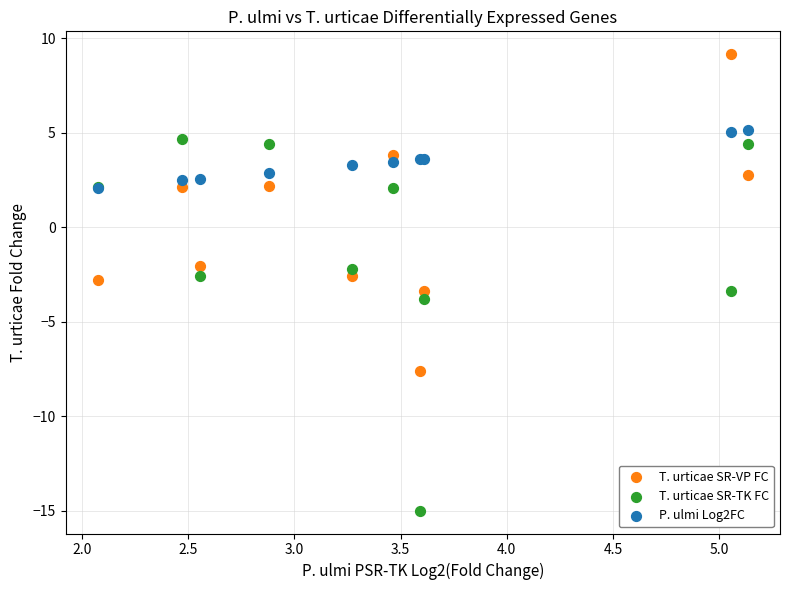

In the T. urticae SR-TK FC series, what Y value is closest to -5?

-3.8